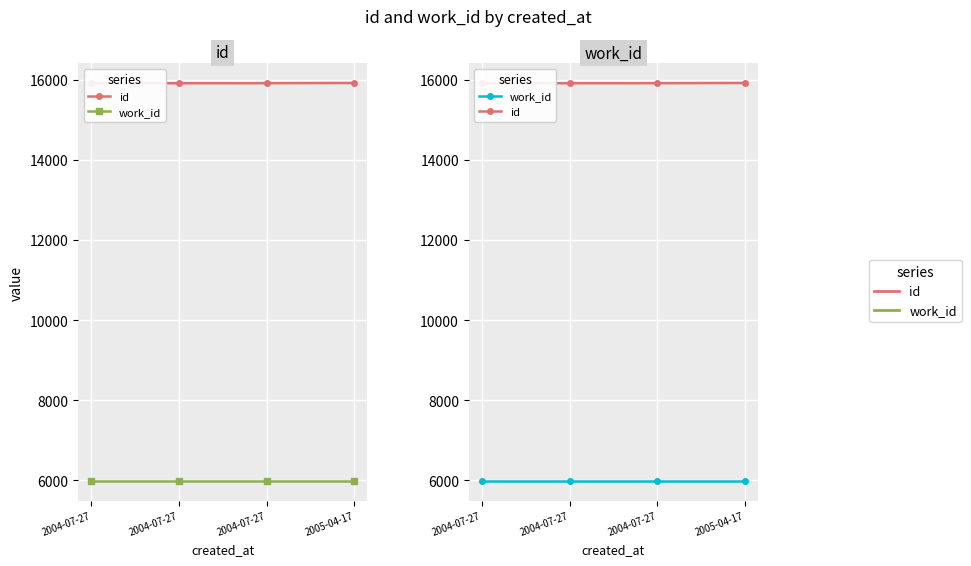

At how many categories does at least one series exceed 13980?

4